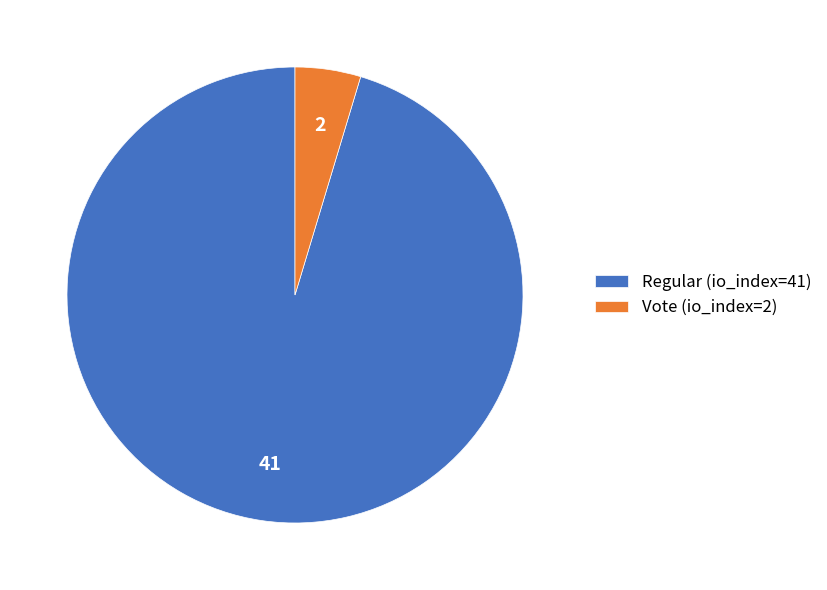

Is it true that Regular (io_index=41) is 95% of the pie?

True